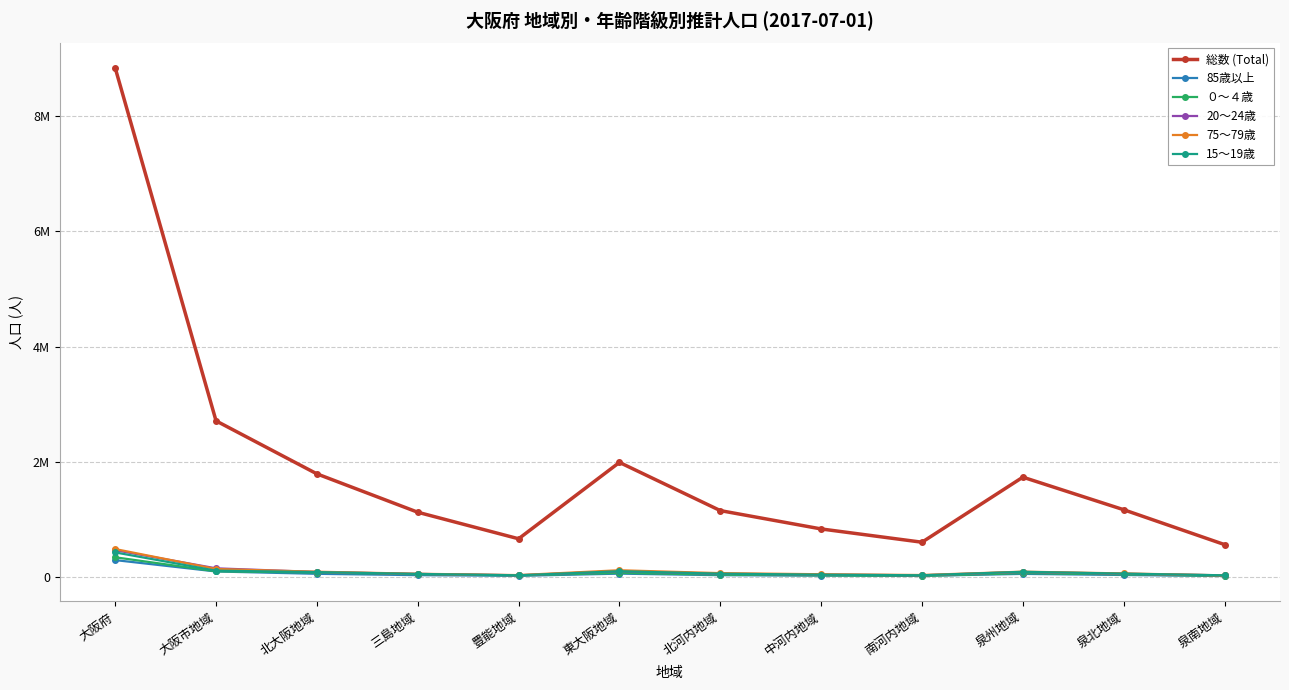

What are all the series names shown in the legend?

総数 (Total), 85歳以上, ０～４歳, 20～24歳, 75～79歳, 15～19歳